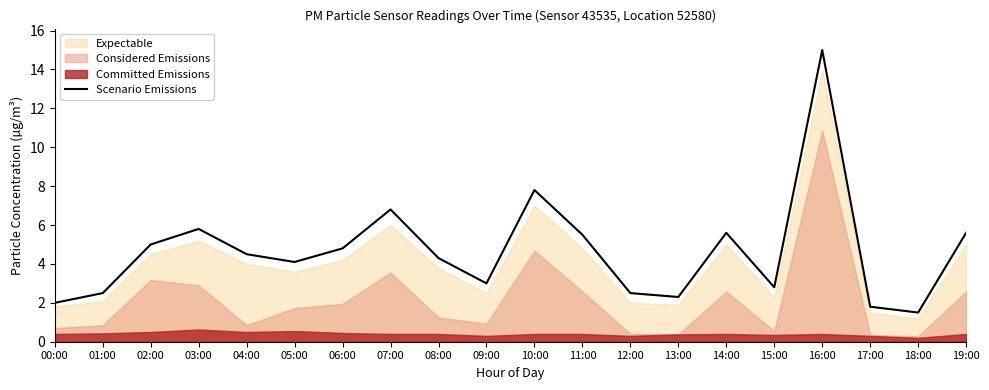

What is the ratio of the value at 16:00 to the value at 10:00?

1.9